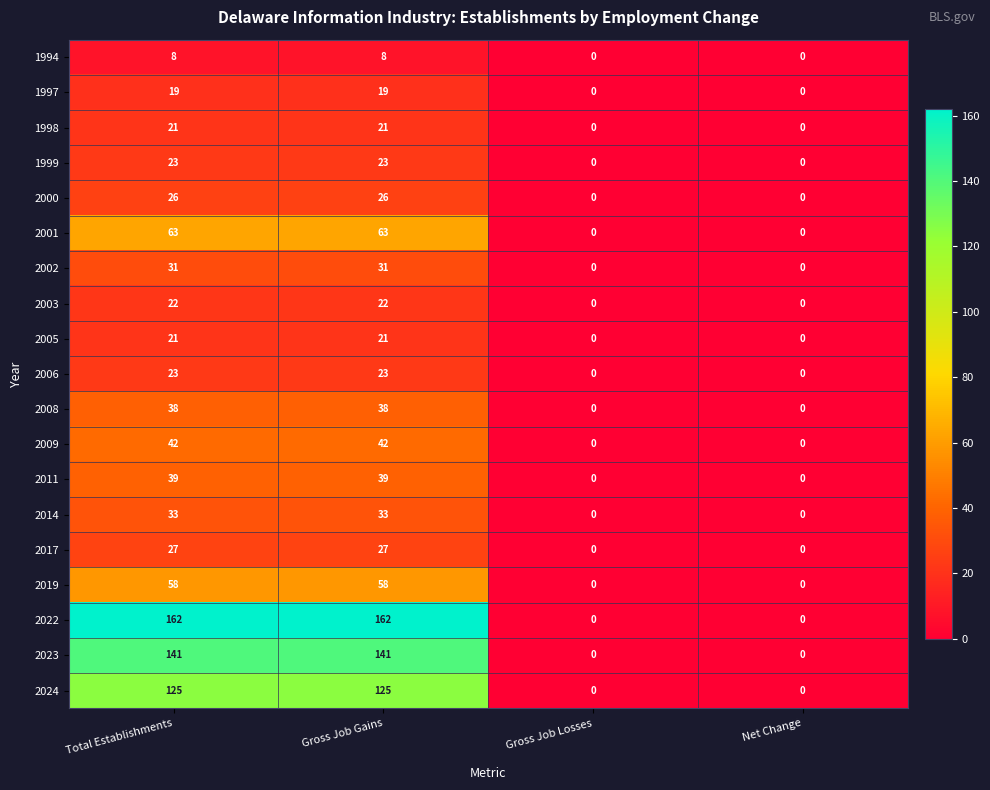

What is the sum of all 2003 values?

44